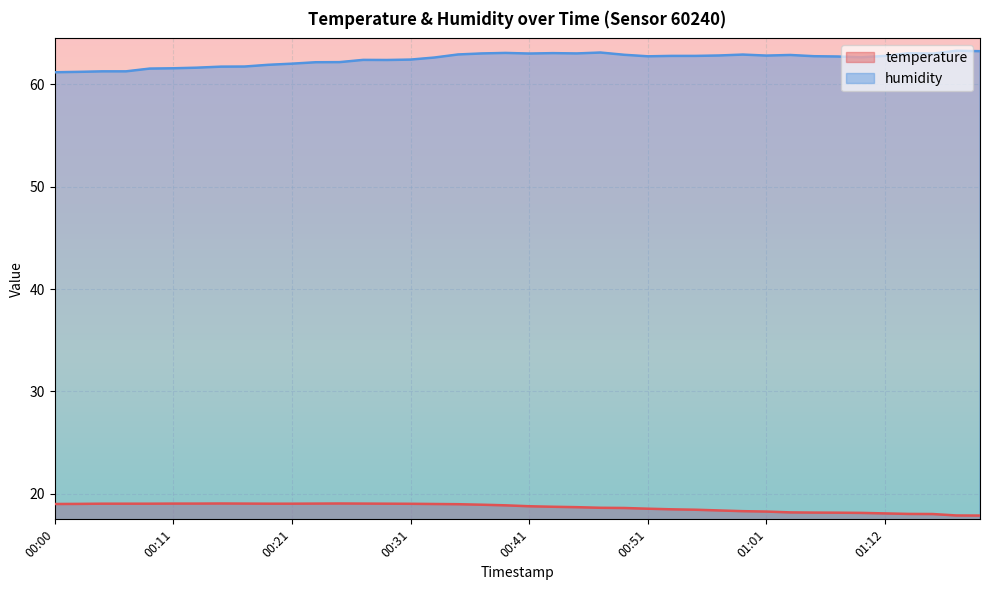

What is the difference between the maximum and minimum values in the temperature series?

1.2